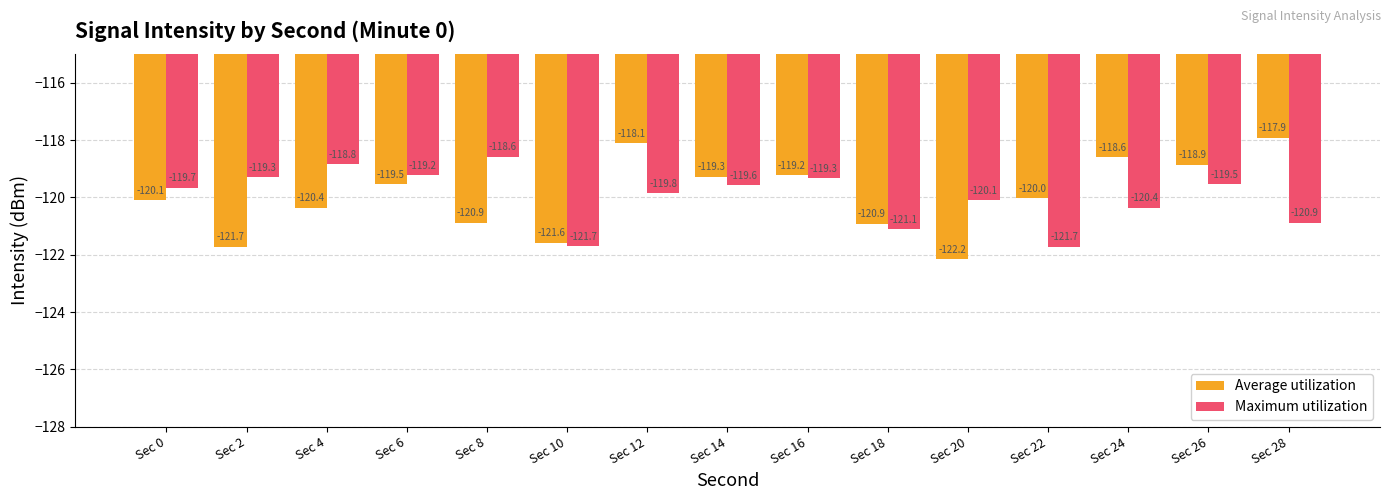

Reading right to left, extract all data points from this chart.

Average utilization: -117.9	-118.9	-118.6	-120.0	-122.2	-120.9	-119.2	-119.3	-118.1	-121.6	-120.9	-119.5	-120.4	-121.7	-120.1
Maximum utilization: -120.9	-119.5	-120.4	-121.7	-120.1	-121.1	-119.3	-119.6	-119.8	-121.7	-118.6	-119.2	-118.8	-119.3	-119.7